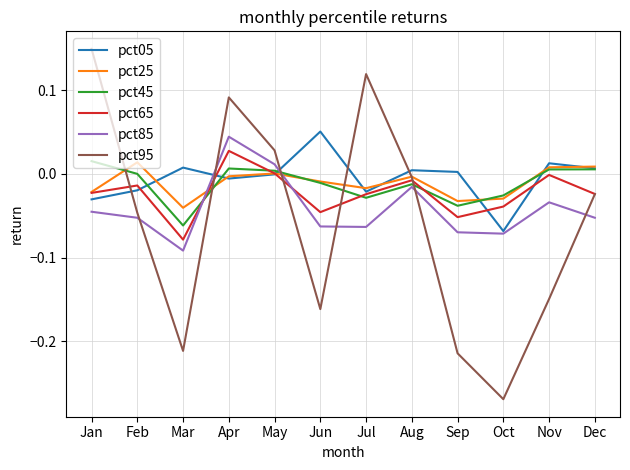

How many categories are shown in the chart?

12